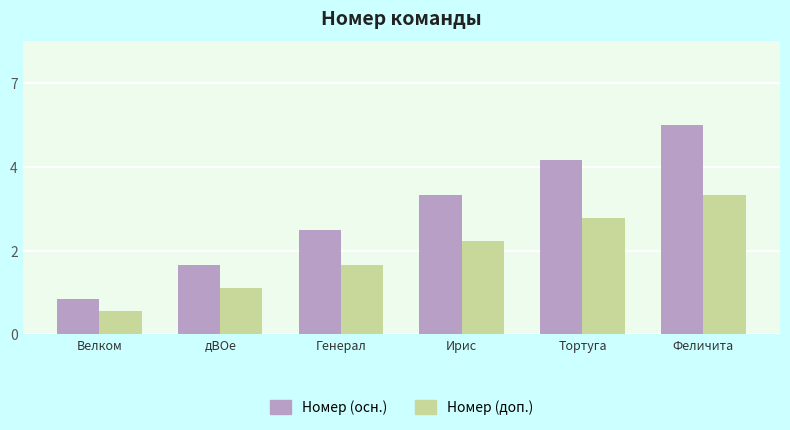

Are the bars grouped side by side (vs. stacked)?

Yes